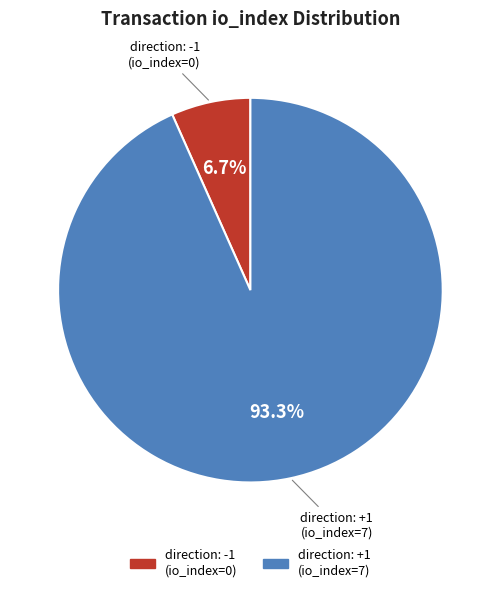

Is there any slice that represents more than half of the pie?

Yes